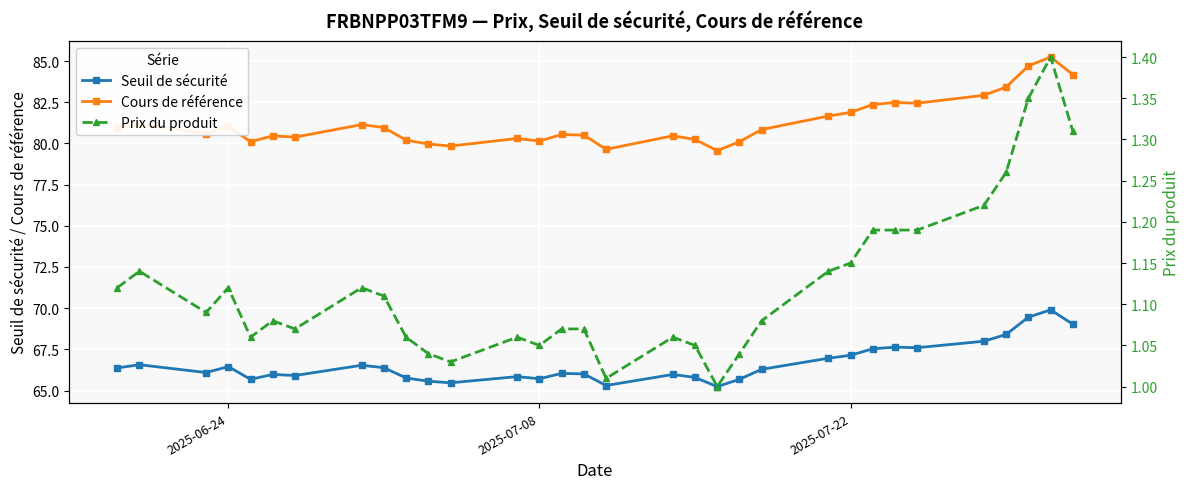

True or false: Prix du produit and Cours de référence cross at least once.

False